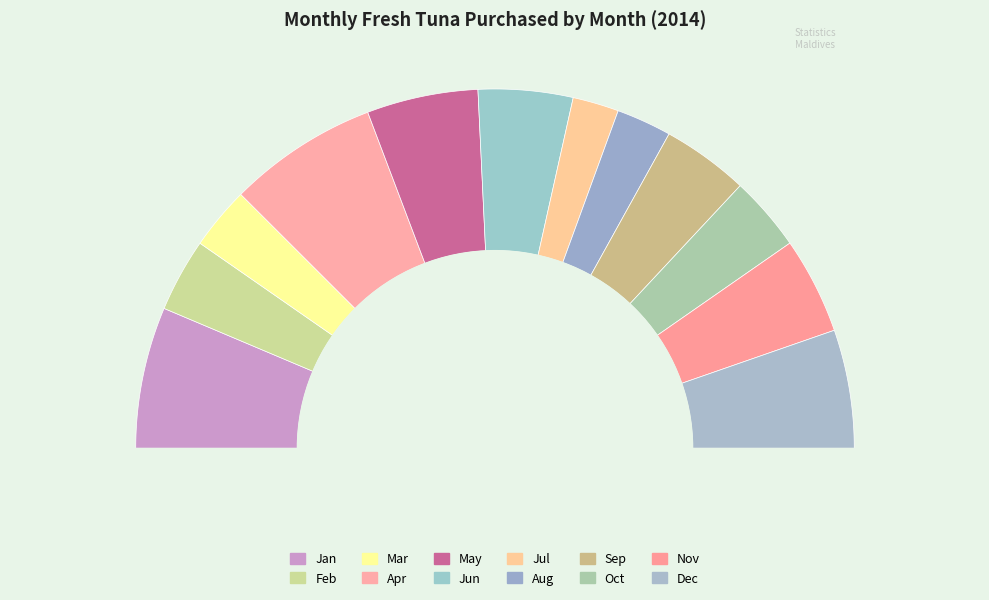

What percentage is NOT represented by May?

90.0%